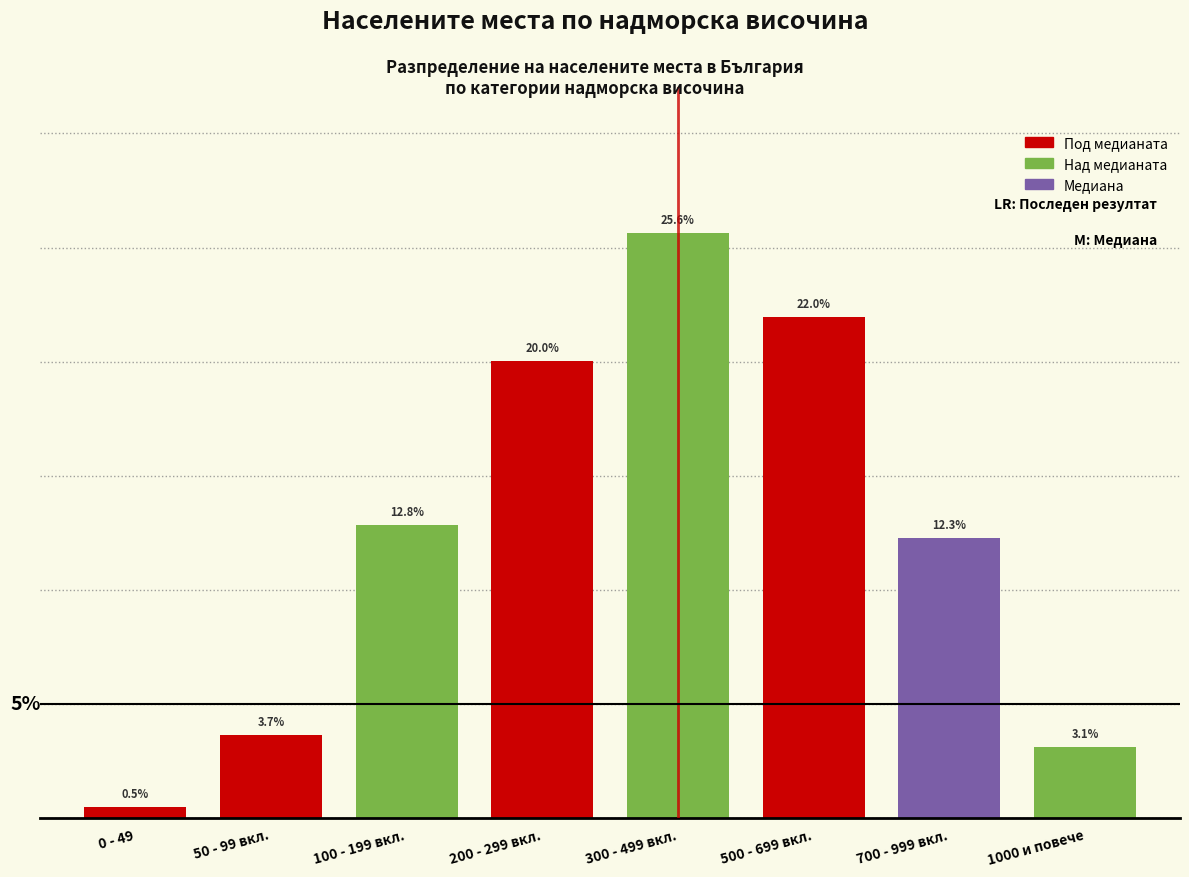

Which category has the highest value across all series?

300 - 499 вкл.